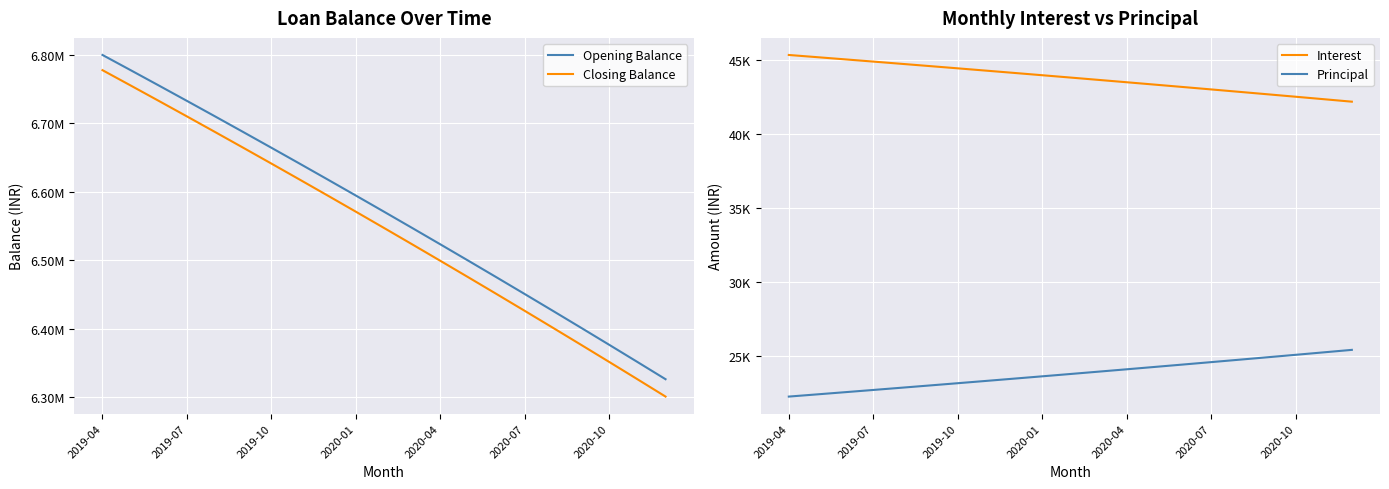

What is the total value across all series at 2020-04?

13089997.9